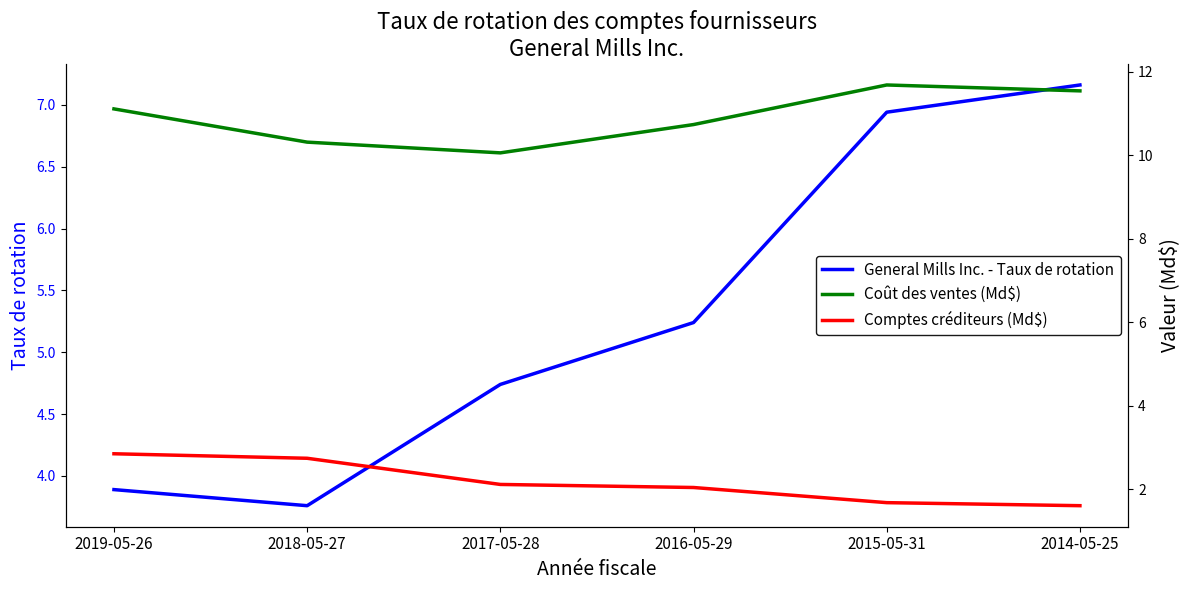

Where does the General Mills Inc. - Taux de rotation series first go above 5?

2016-05-29